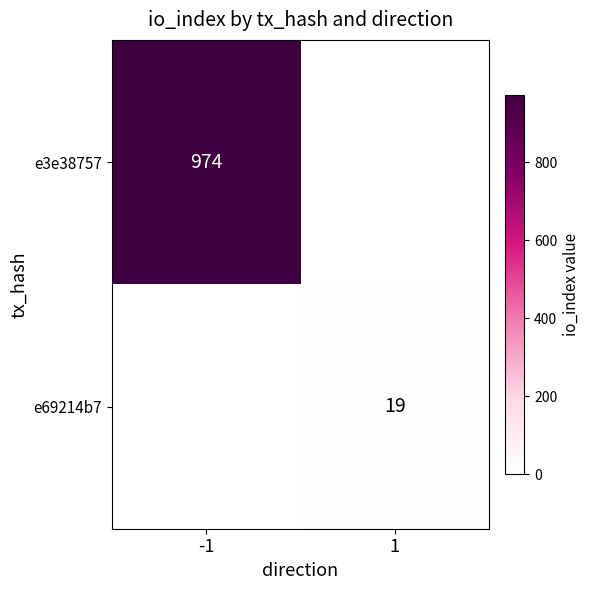

The value of e3e38757 at -1 is 974. True or false?

True